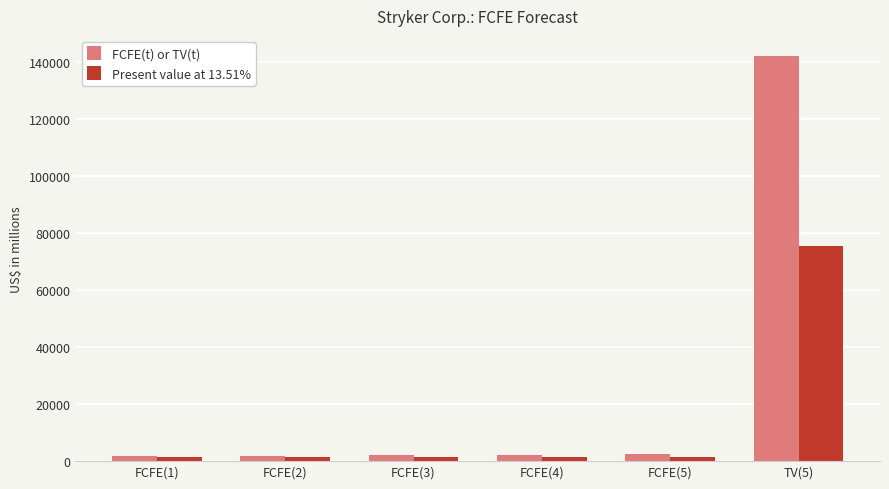

Which category has the highest value across all series?

TV(5)